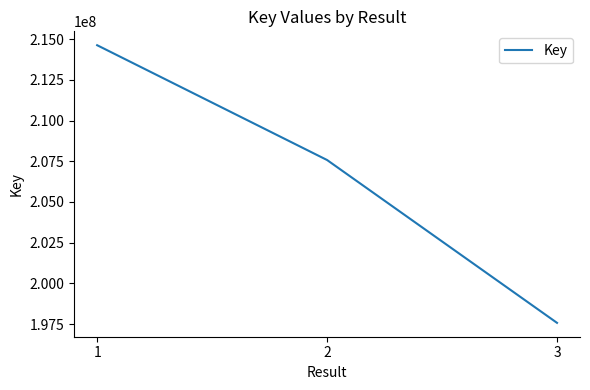

Between 2 and 3, which is larger?

2